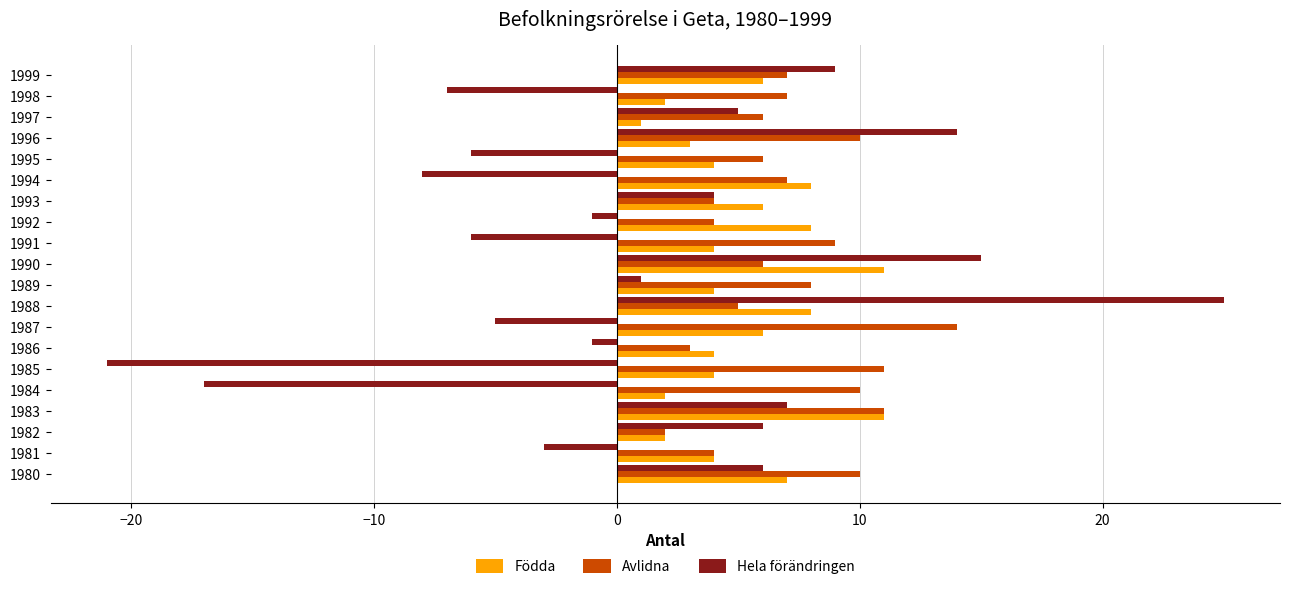

What is the smallest value displayed?

-21